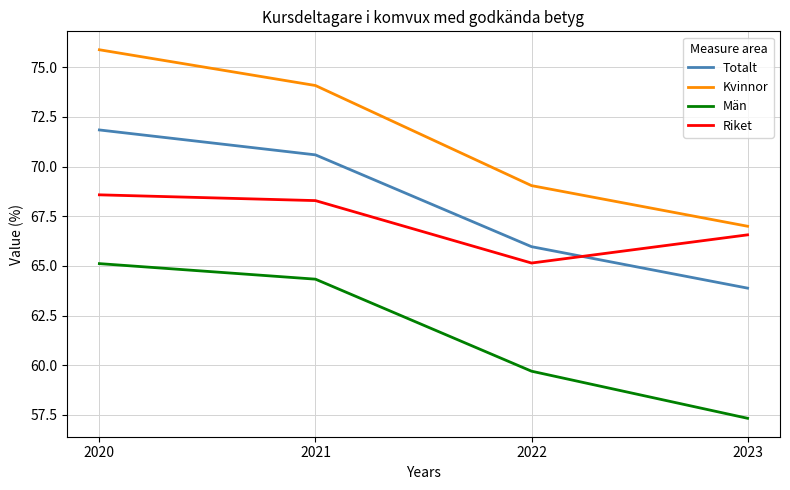

Which series has the largest range (max minus min)?

Kvinnor